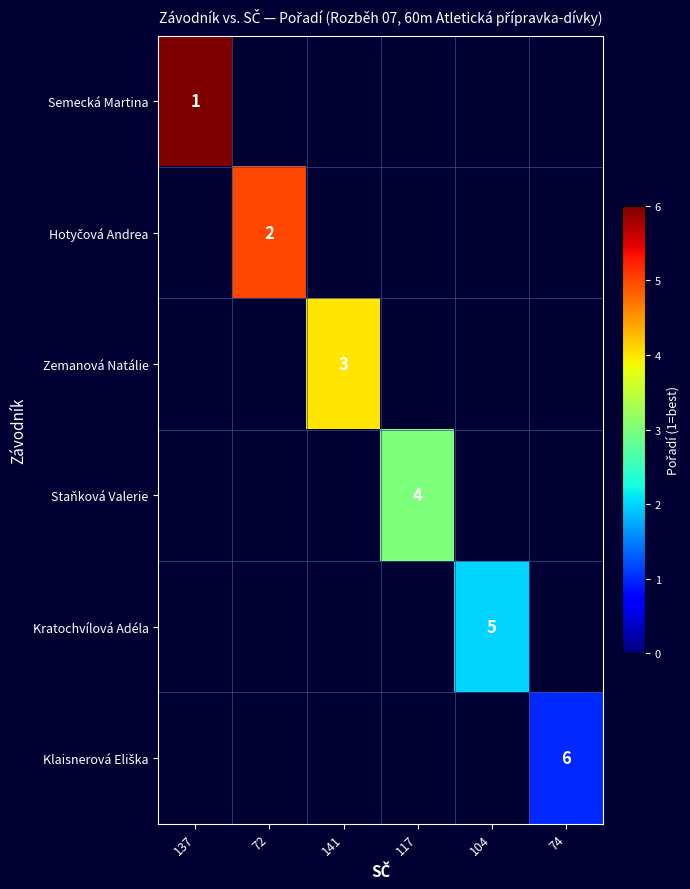

True or false: Kratochvílová Adéla has a value of 5 at 104.

True